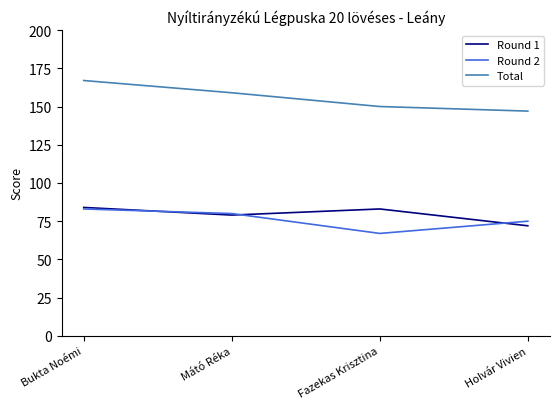

What is the total value across all series at Holvár Vivien?

294